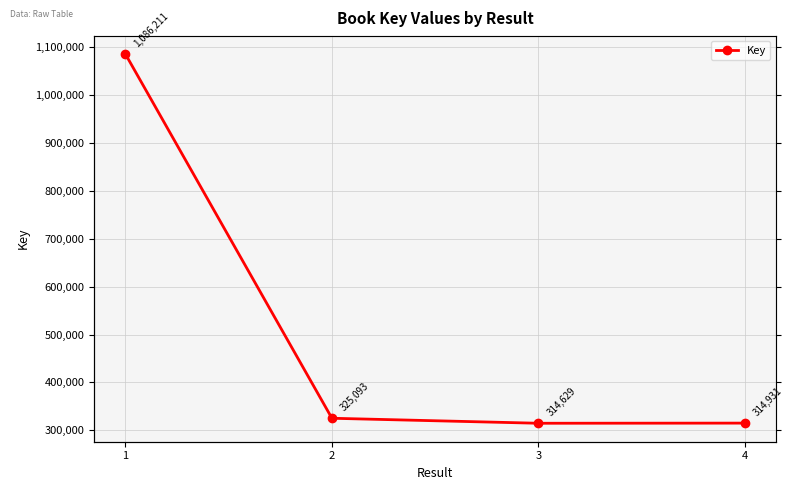

At which label is the value closest to 700420?

2